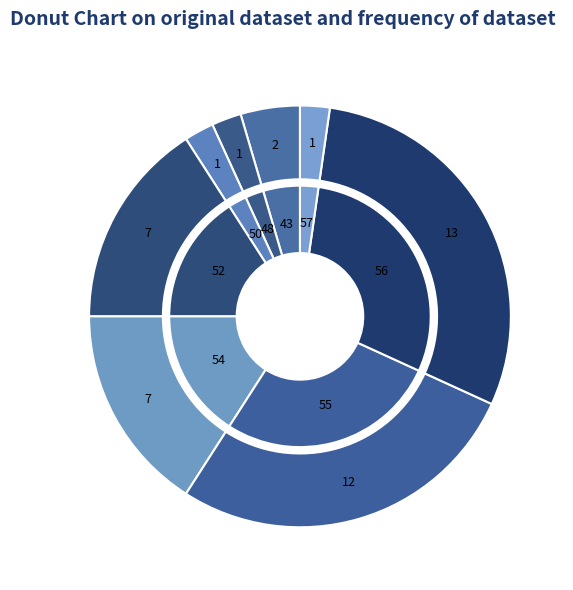

Does any single category account for the majority?

No